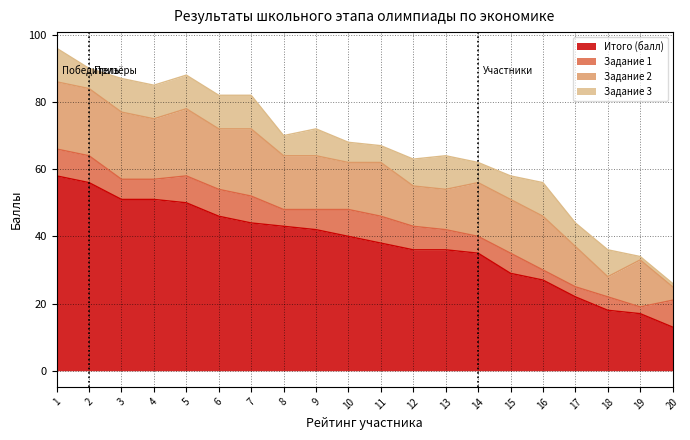

At which label does Задание 2 first exceed 16?

1